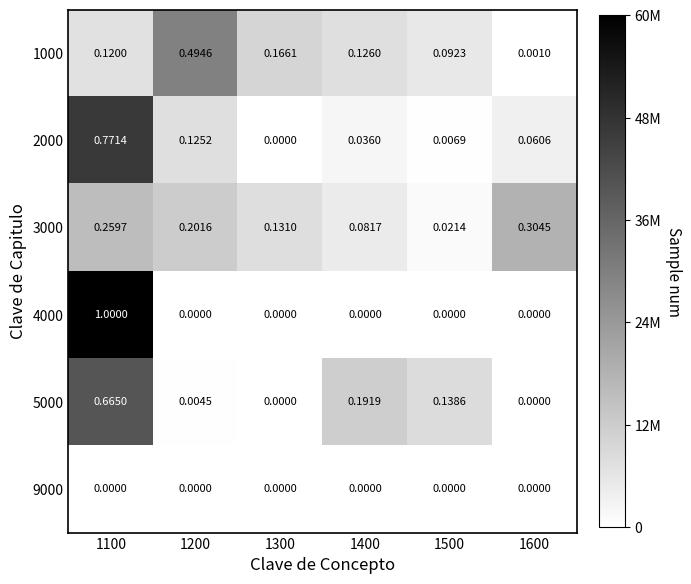

At which category is the sum across all series the highest?

1100